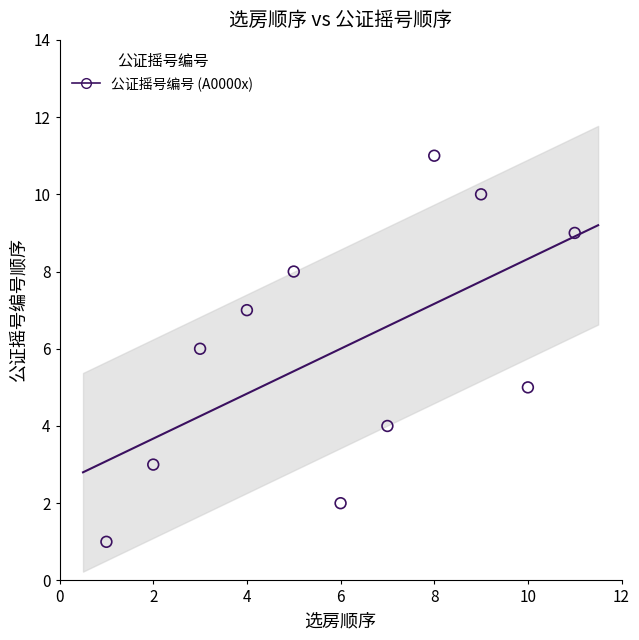

What is the average X value?

6